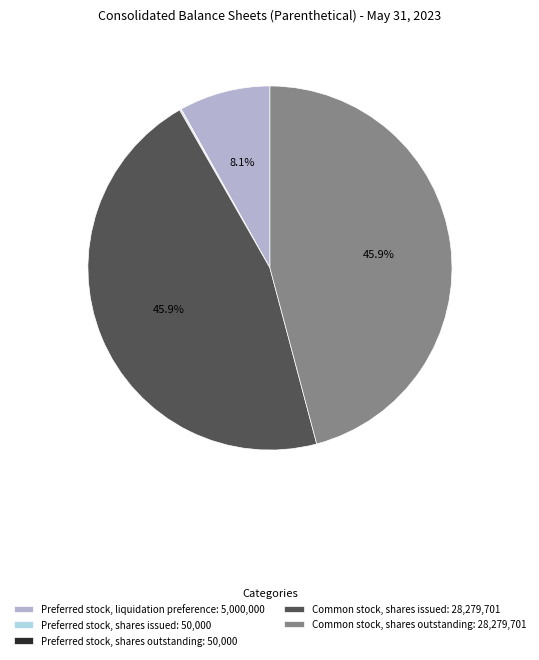

What portion of the pie excludes Common stock, shares issued: 28,279,701?

54.1%